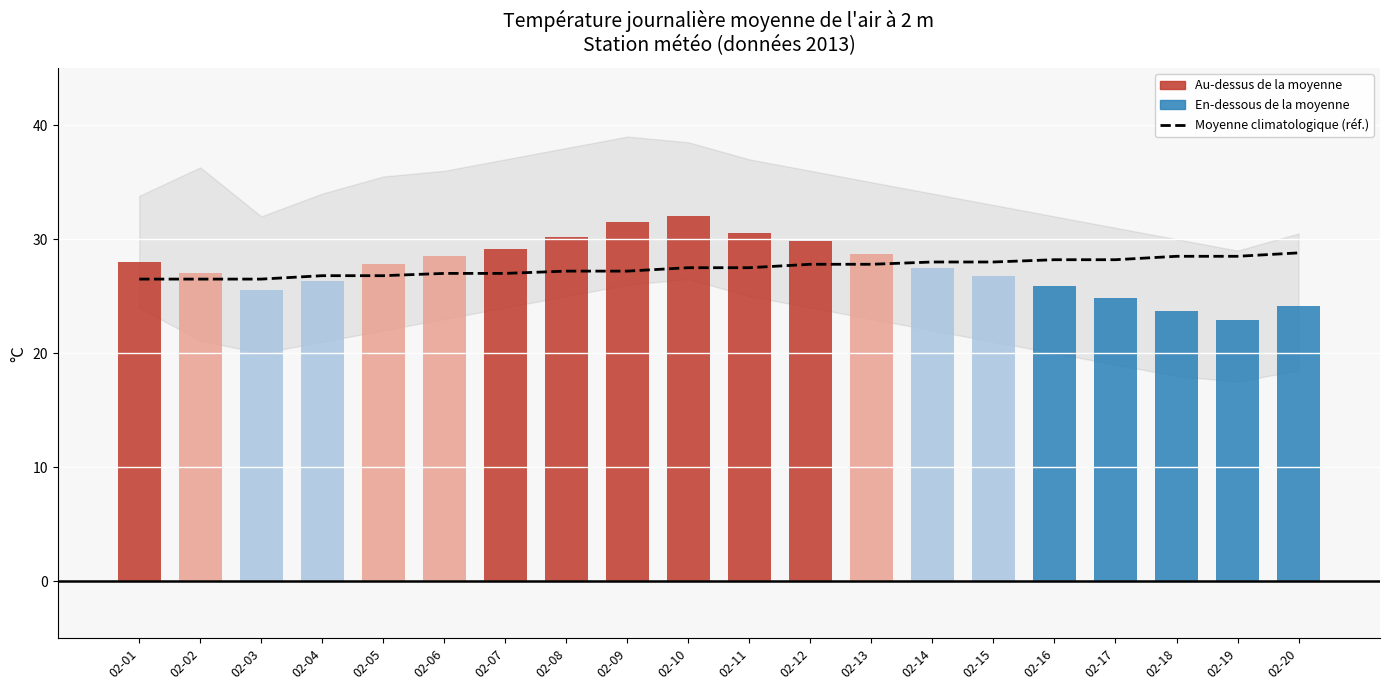

Are the bars grouped side by side (vs. stacked)?

No